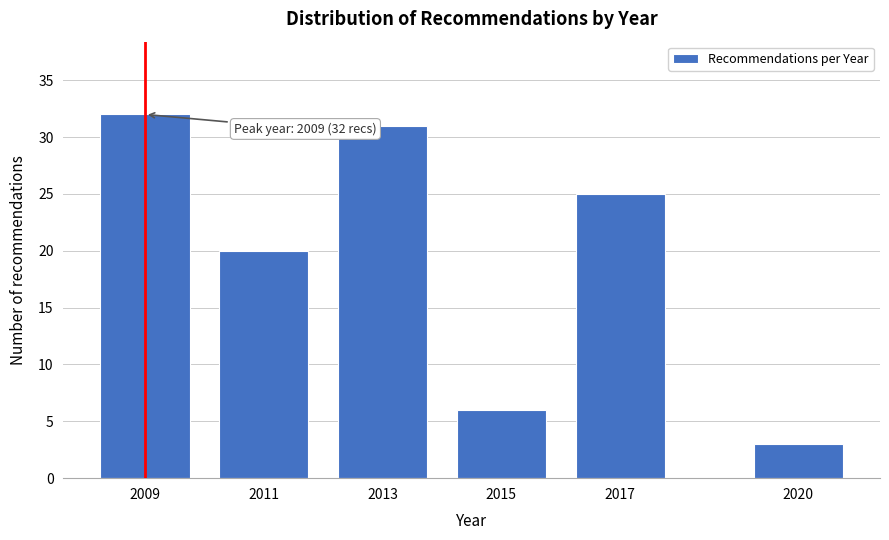

Reading right to left, extract all data points from this chart.

3	25	6	31	20	32